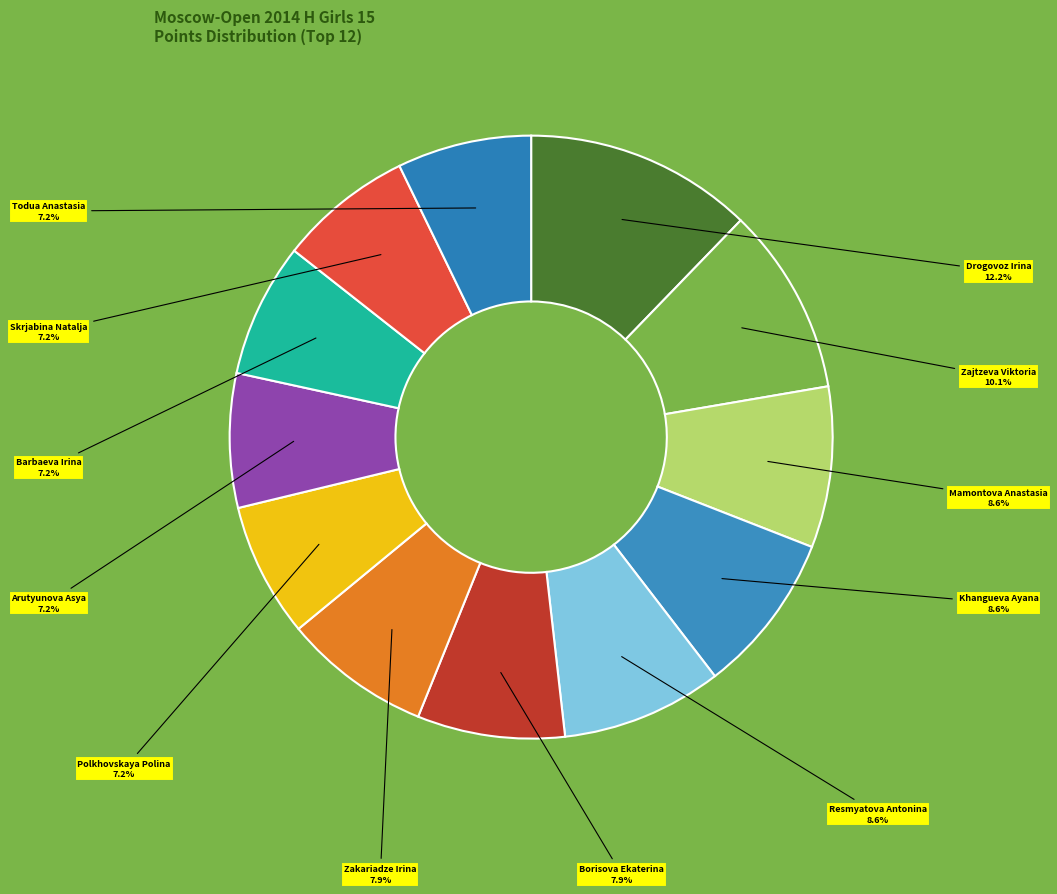

Count the number of slices in the pie.

12